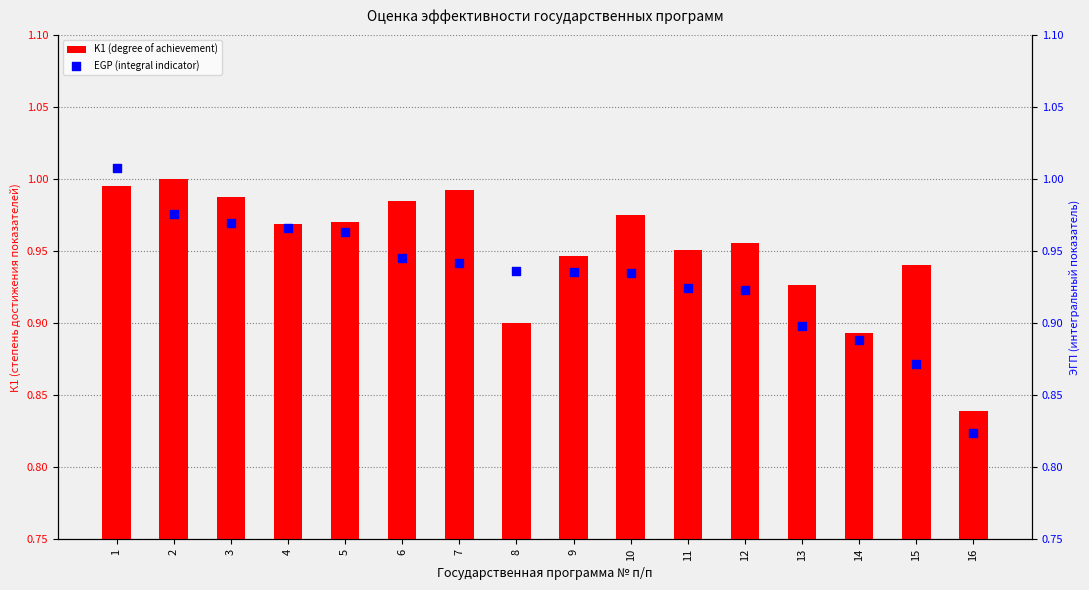

Which series contains the highest Y value?

EGP (integral indicator)